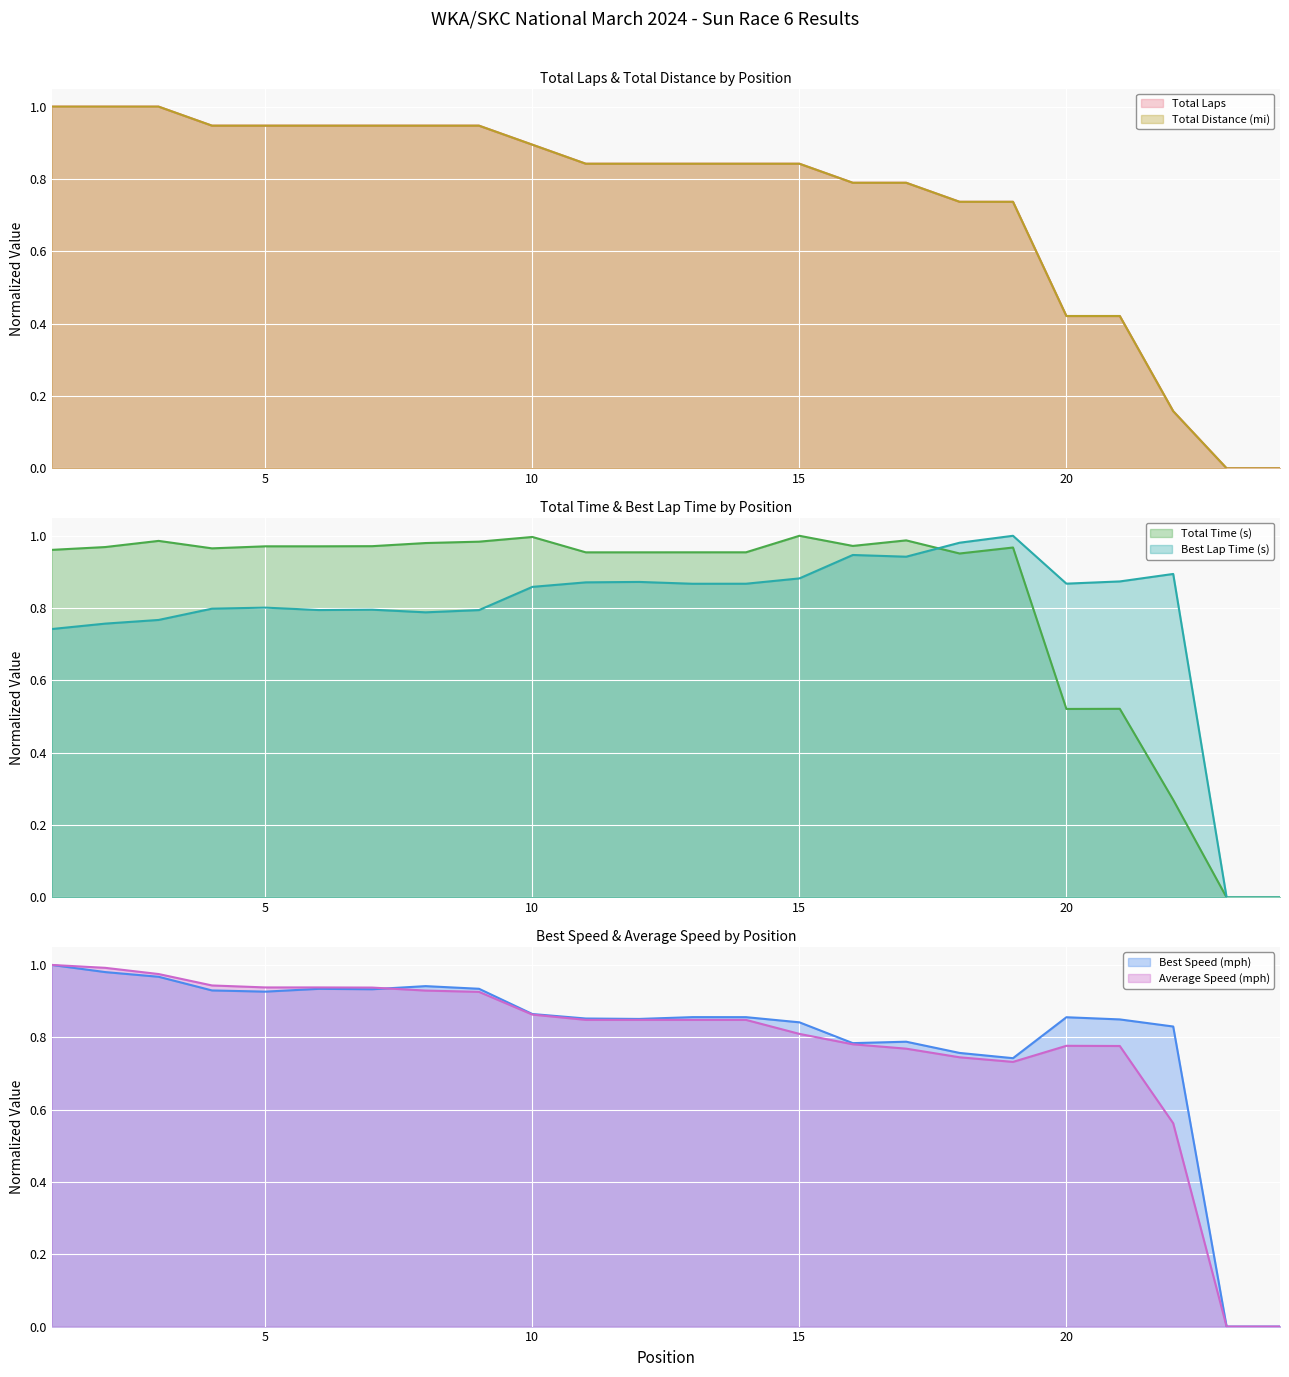

Reading left to right, list all the values displayed in this chart.

Total Laps: 1.0	1.0	1.0	0.9	0.9	0.9	0.9	0.9	0.9	0.9	0.8	0.8	0.8	0.8	0.8	0.8	0.8	0.7	0.7	0.4	0.4	0.2	0.0	0.0
Total Time (s): 1.0	1.0	1.0	1.0	1.0	1.0	1.0	1.0	1.0	1.0	1.0	1.0	1.0	1.0	1.0	1.0	1.0	1.0	1.0	0.5	0.5	0.3	0.0	0.0
Best Lap Time (s): 0.7	0.8	0.8	0.8	0.8	0.8	0.8	0.8	0.8	0.9	0.9	0.9	0.9	0.9	0.9	0.9	0.9	1.0	1.0	0.9	0.9	0.9	0.0	0.0
Best Speed (mph): 1.0	1.0	1.0	0.9	0.9	0.9	0.9	0.9	0.9	0.9	0.9	0.9	0.9	0.9	0.8	0.8	0.8	0.8	0.7	0.9	0.8	0.8	0.0	0.0
Average Speed (mph): 1.0	1.0	1.0	0.9	0.9	0.9	0.9	0.9	0.9	0.9	0.8	0.8	0.8	0.8	0.8	0.8	0.8	0.7	0.7	0.8	0.8	0.6	0.0	0.0
Total Distance (mi): 1.0	1.0	1.0	0.9	0.9	0.9	0.9	0.9	0.9	0.9	0.8	0.8	0.8	0.8	0.8	0.8	0.8	0.7	0.7	0.4	0.4	0.2	0.0	0.0